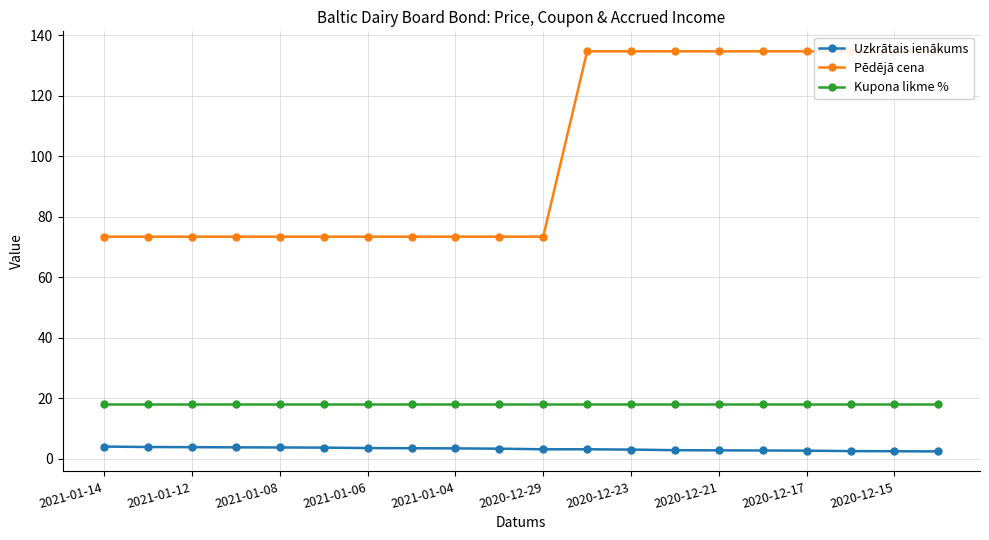

True or false: Uzkrātais ienākums has a value of 2.5 at 2020-12-15.

True